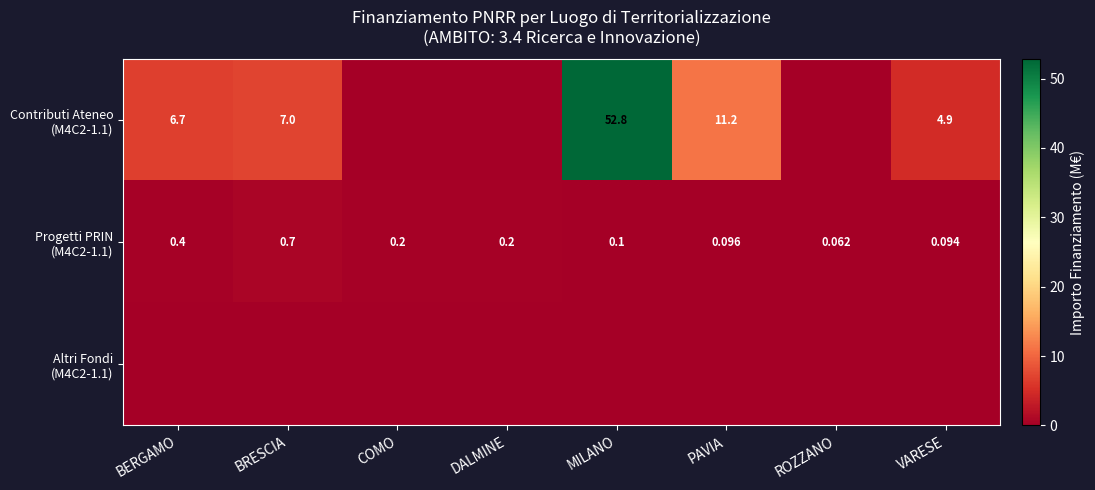

How many data points in Contributi Ateneo (M4C2-1.1) are above 6?

4